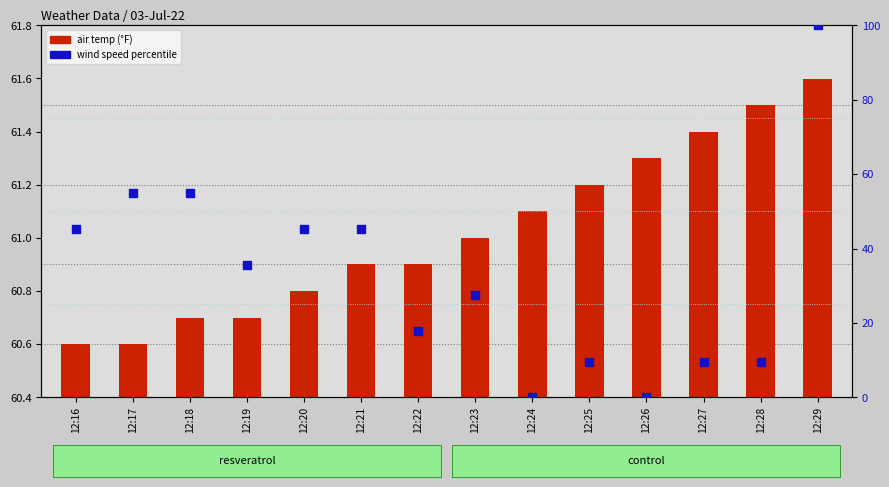

Is the value of wind speed percentile at 12:27 greater than the value of air temp (°F) at 12:28?

No